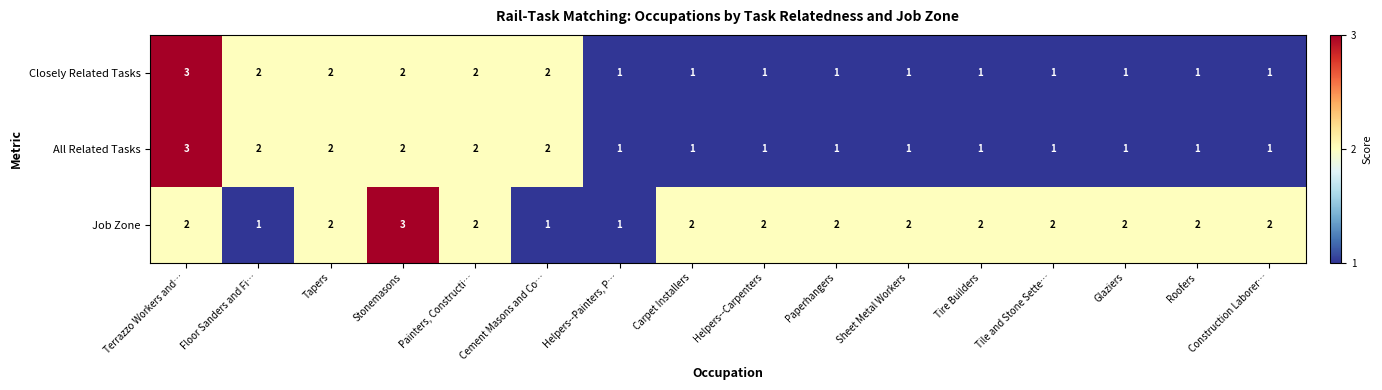

At which label does Closely Related Tasks reach its peak?

Terrazzo Workers and…